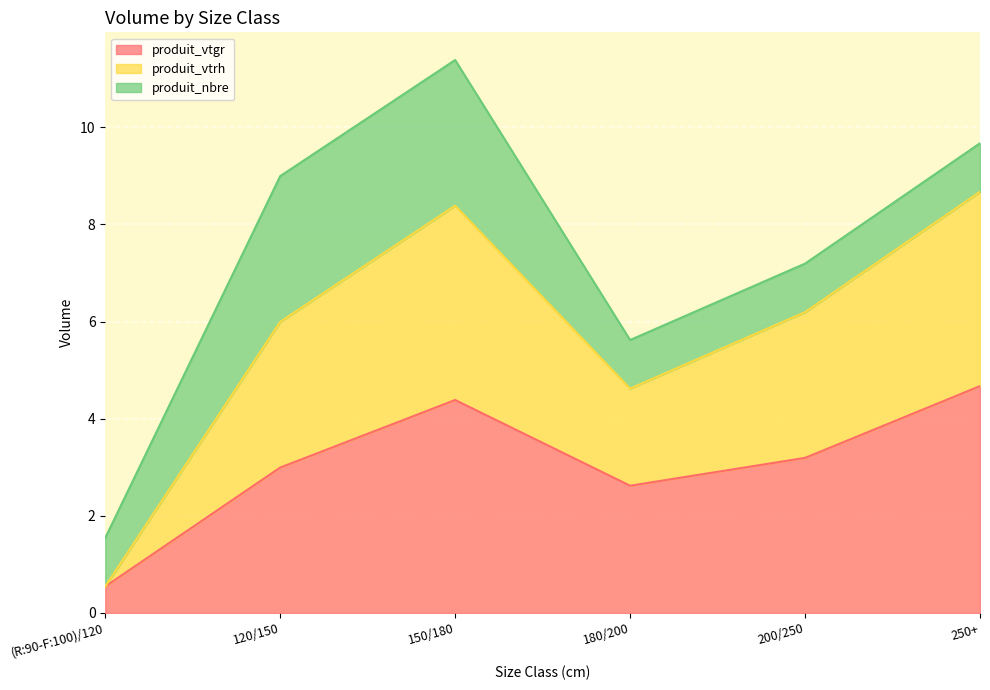

What is the approximate value of produit_vtgr at 180/200?

2.6